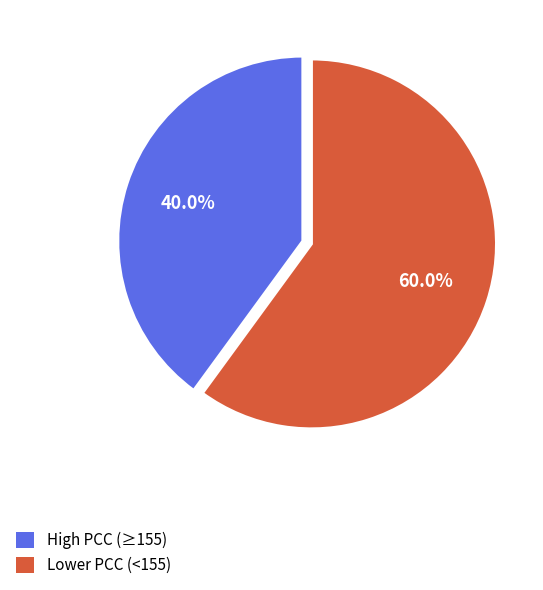

Is there any slice that represents more than half of the pie?

Yes